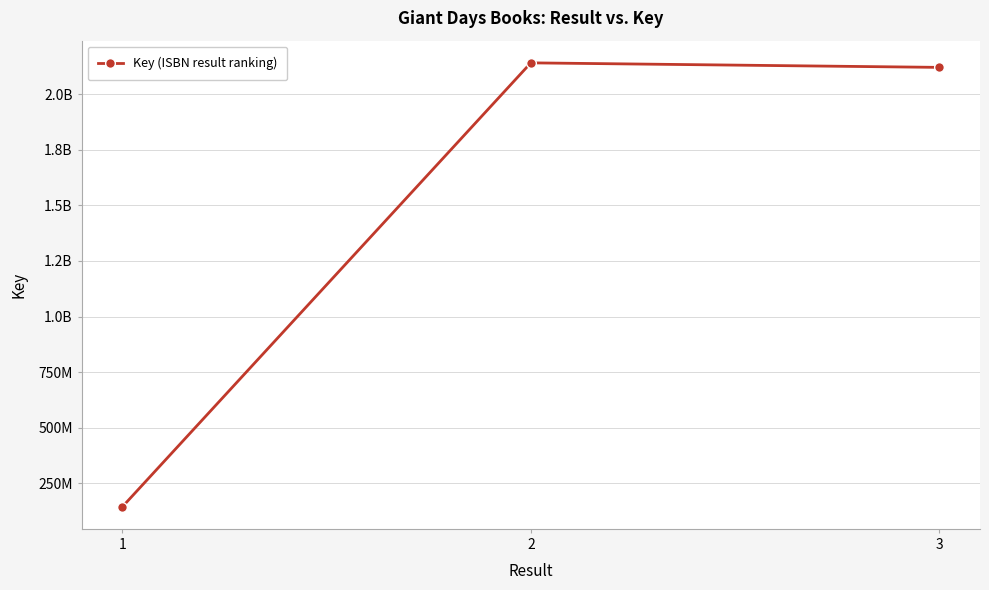

The value at 3 is 2120399712. True or false?

True